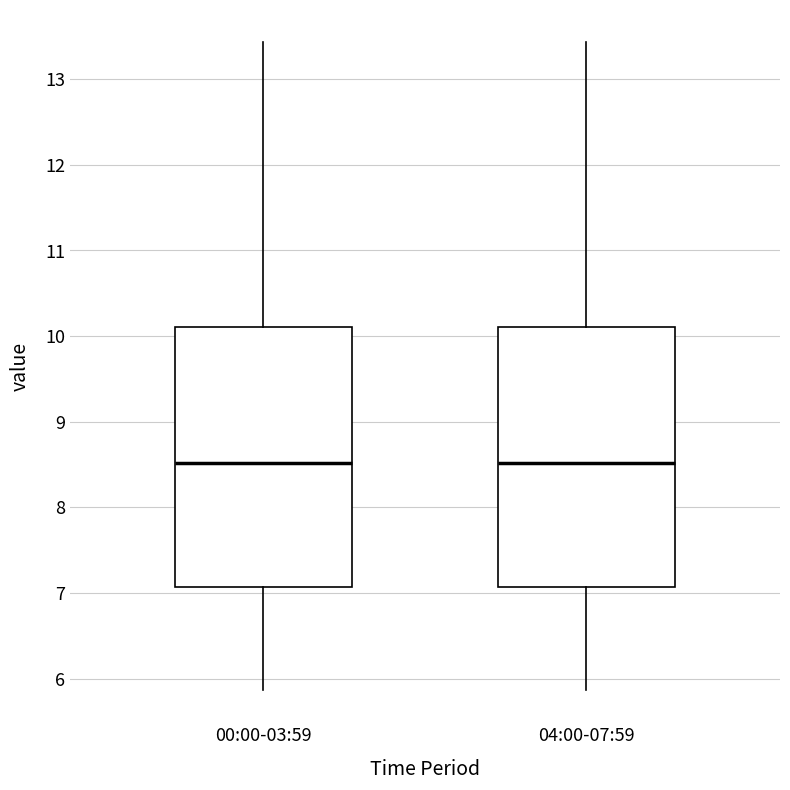

Where does the upper whisker of the box for 04:00-07:59 end on the y-axis? The values are not printed on the chart, so give them approximately, as read against the axis.

13.4